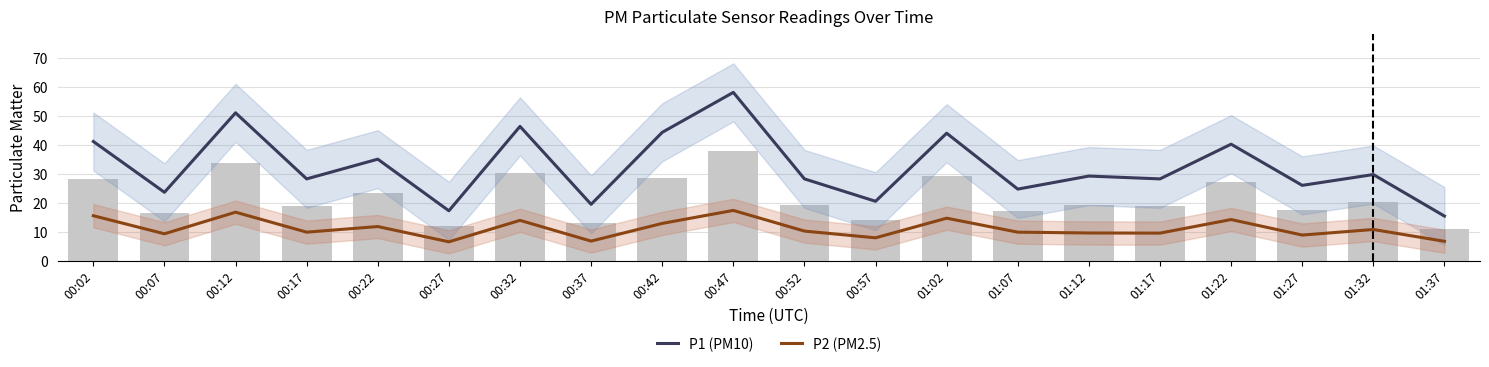

Are the bars horizontal?

No